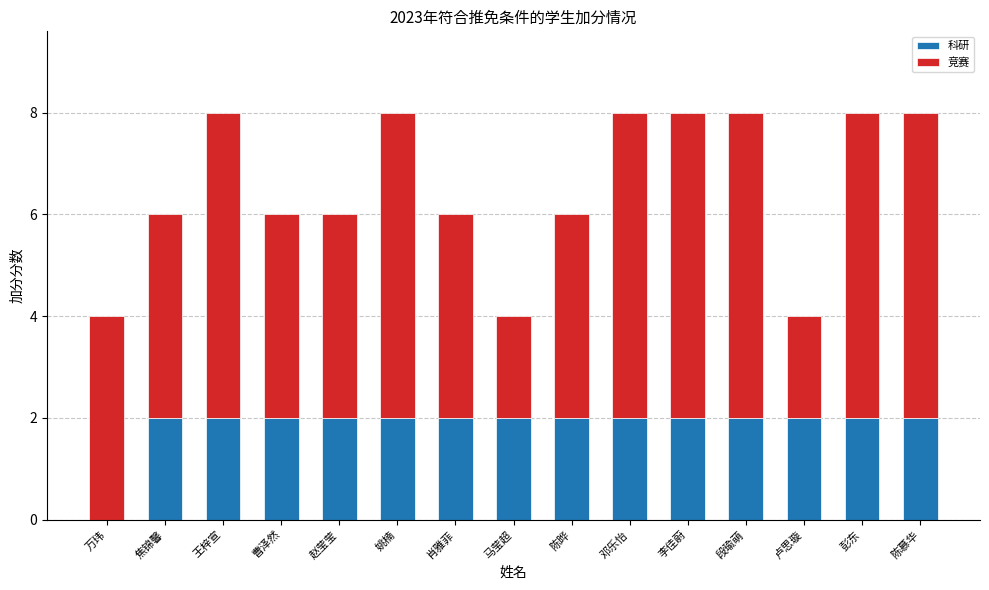

Reading left to right, list the values for the 科研 series.

万玮=0	焦锦馨=2	王梓宣=2	曹泽然=2	赵莹莹=2	姚楠=2	肖雅菲=2	马莹超=2	陈晔=2	邓乐怡=2	李佳蔚=2	段瑜萌=2	卢思璇=2	彭东=2	陈慕华=2